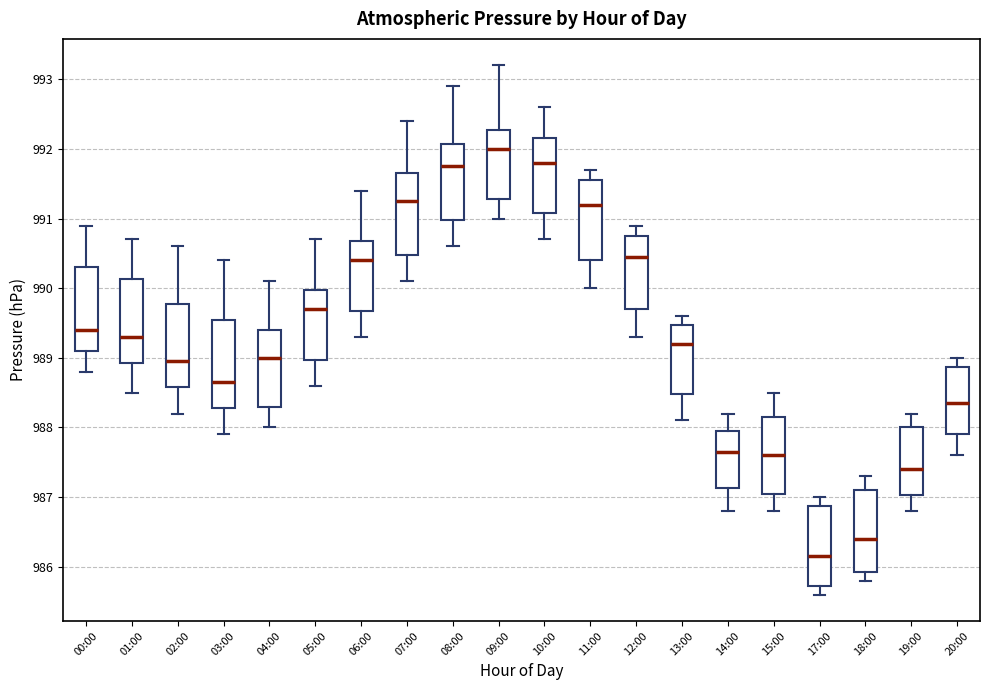

Which box has the lowest median line?

17:00